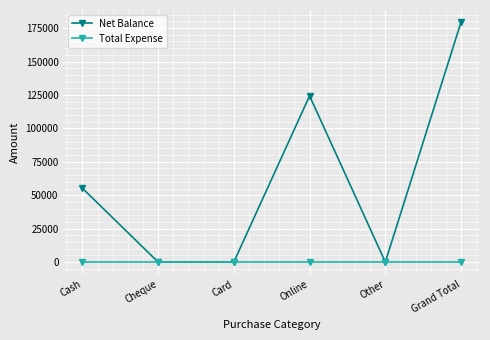

The value of Net Balance at Online is 124300. True or false?

True